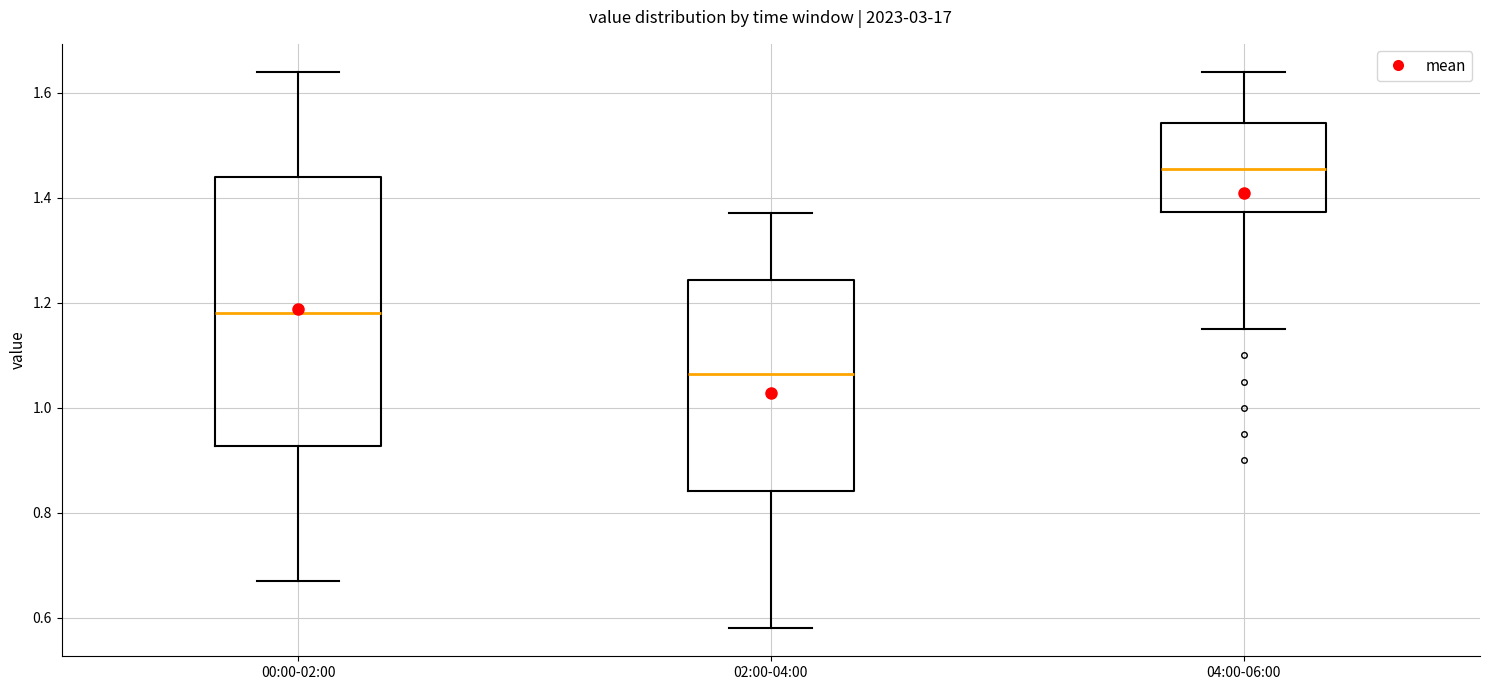

Reading left to right, read every box against the y-axis: the position of its median line, the range the box covers, and the ends of its whiskers. The values are not printed on the chart, so give them approximately, as read against the axis.

00:00-02:00: median 1.18, box 0.92 to 1.44, whiskers 0.68 to 1.64
02:00-04:00: median 1.06, box 0.84 to 1.24, whiskers 0.58 to 1.38
04:00-06:00: median 1.46, box 1.38 to 1.54, whiskers 1.16 to 1.64